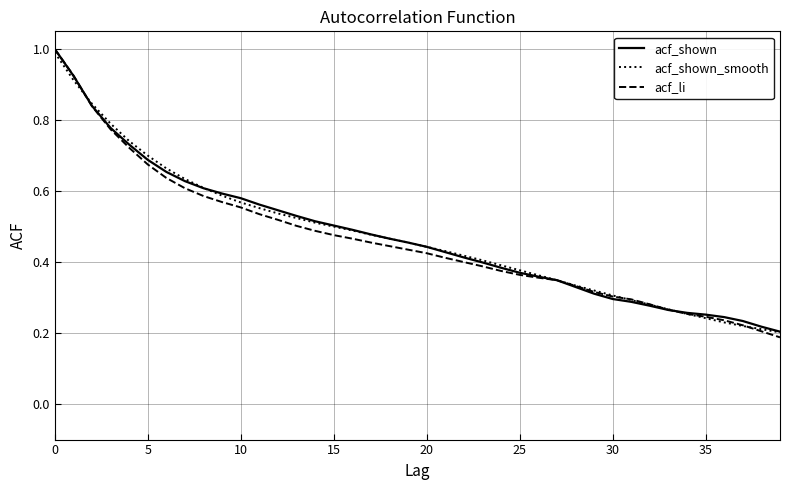

Which series has the widest spread of values?

acf_li